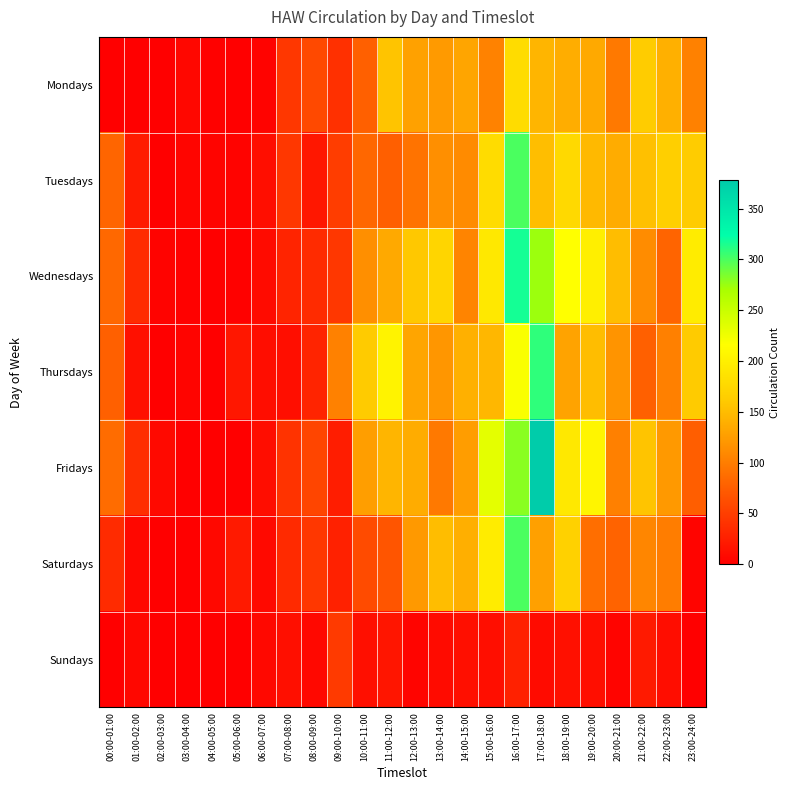

At 19:00-20:00, list the series in order from smallest to largest.

Sundays, Saturdays, Mondays, Tuesdays, Thursdays, Wednesdays, Fridays